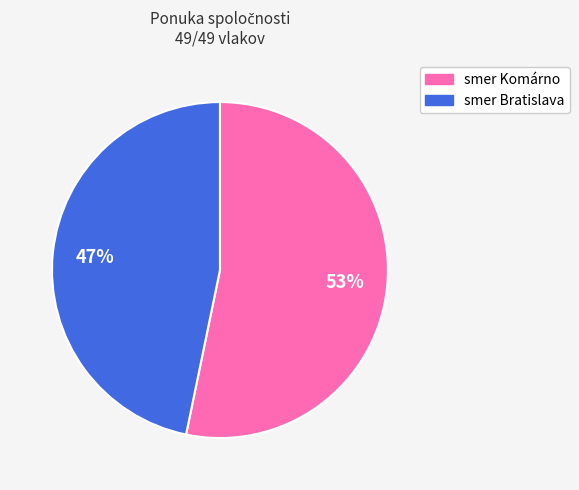

To the nearest percent, what is the average slice percentage?

50%